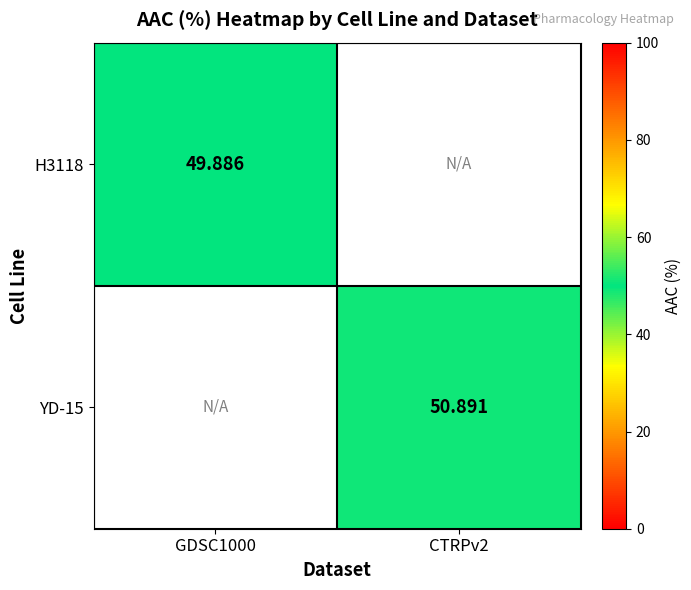

The value of H3118 at GDSC1000 is 28.8. True or false?

False